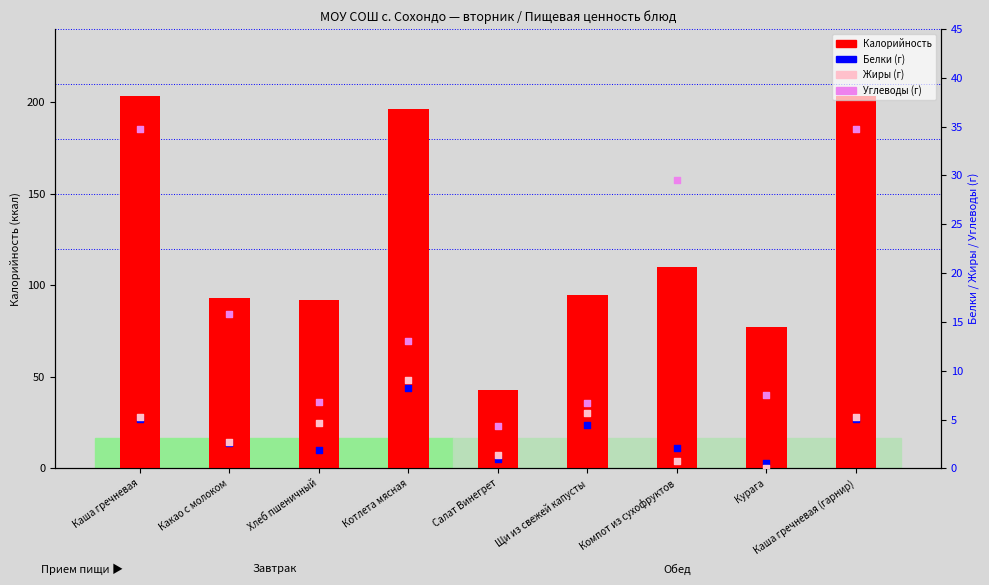

Which series reaches the minimum Y coordinate?

Жиры